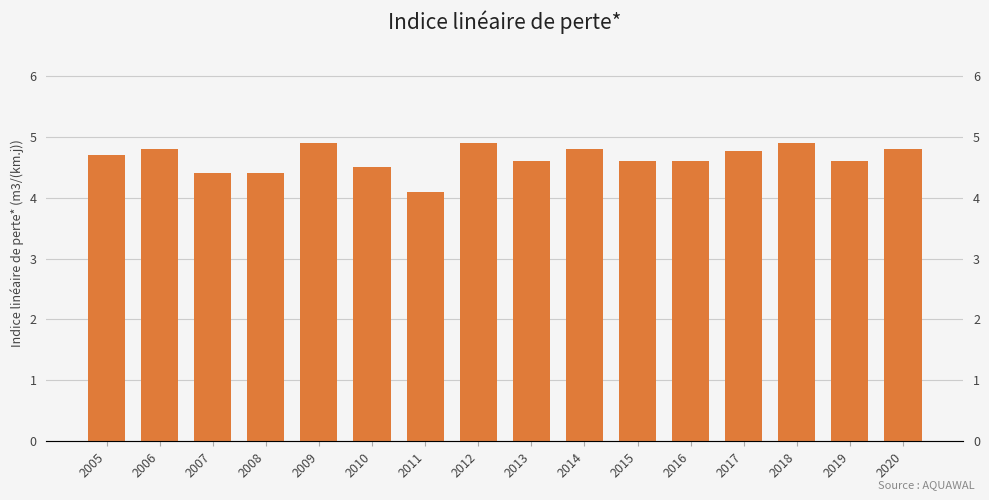

Is it true that the value at 2006 is 2.0?

False